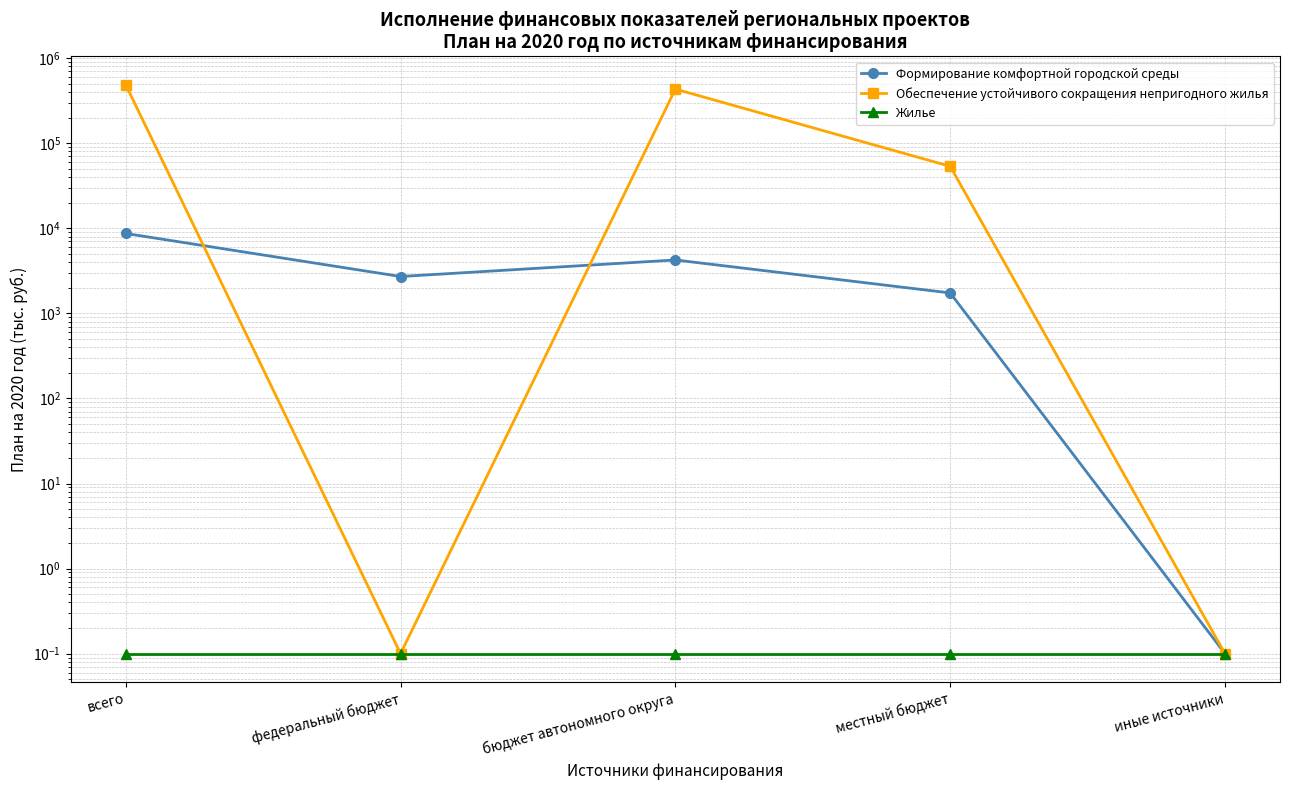

True or false: Обеспечение устойчивого сокращения непригодного жилья has a value of 0.0 at иные источники.

False